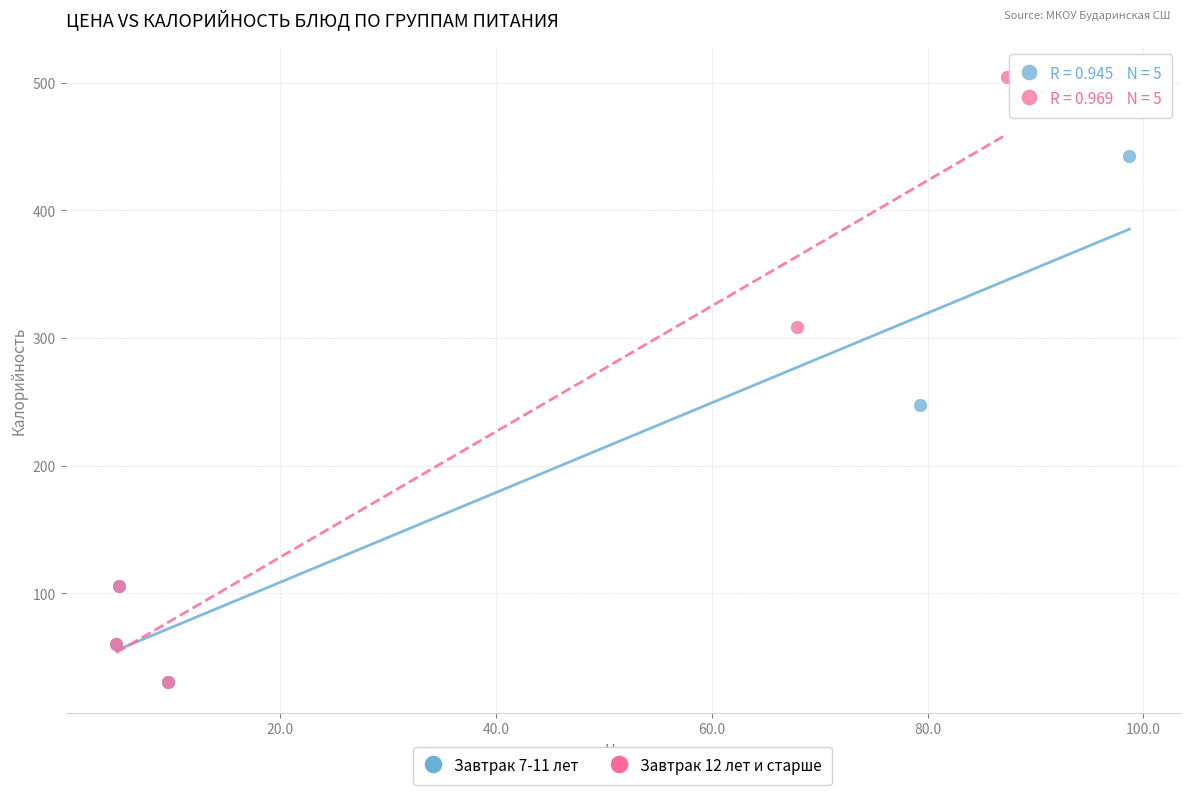

Which series reaches the maximum Y coordinate?

Завтрак 12 лет и старше